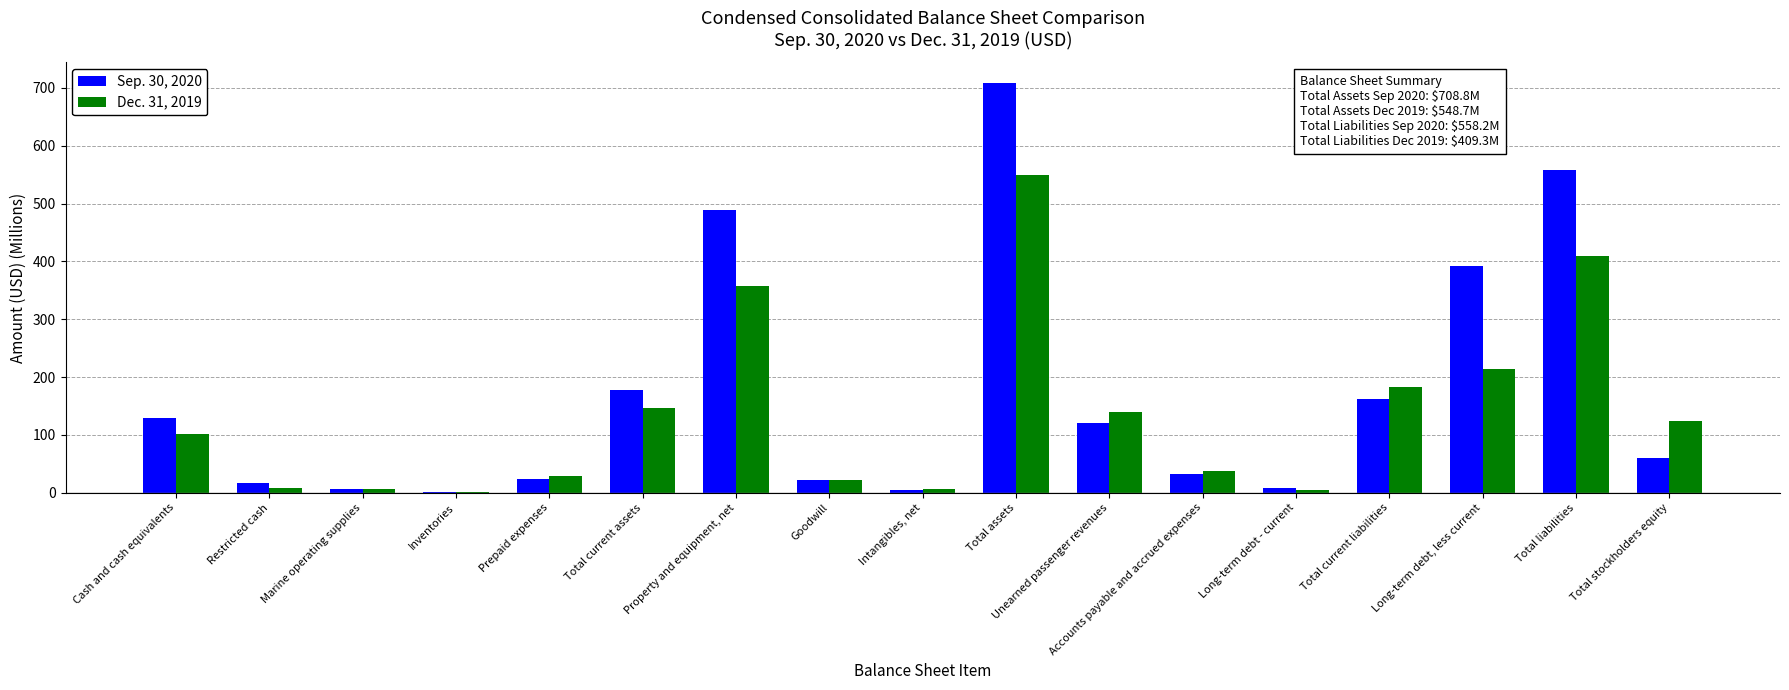

Is the value of Sep. 30, 2020 at Goodwill greater than the value of Dec. 31, 2019 at Long-term debt, less current?

No